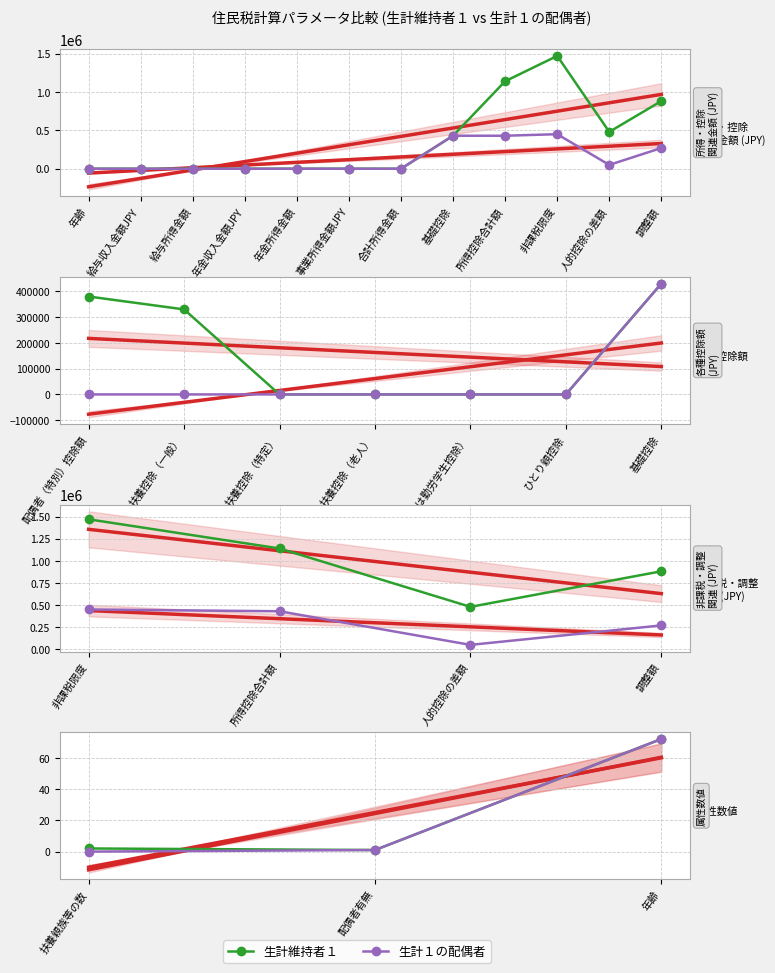

Is the value of 生計維持者１ at 年齢 greater than the value of 生計１の配偶者 at 配偶者有無?

Yes